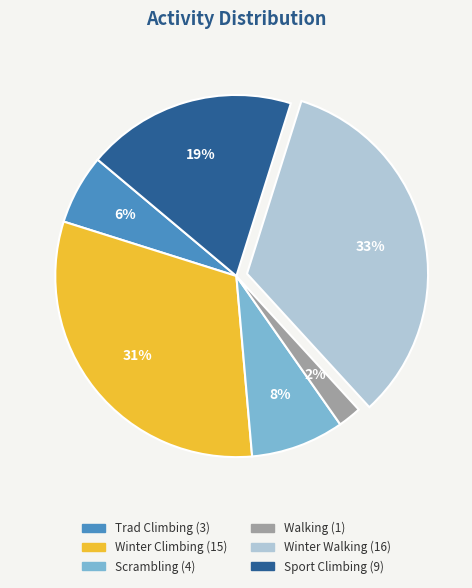

To the nearest percent, what portion does Sport Climbing represent?

19%